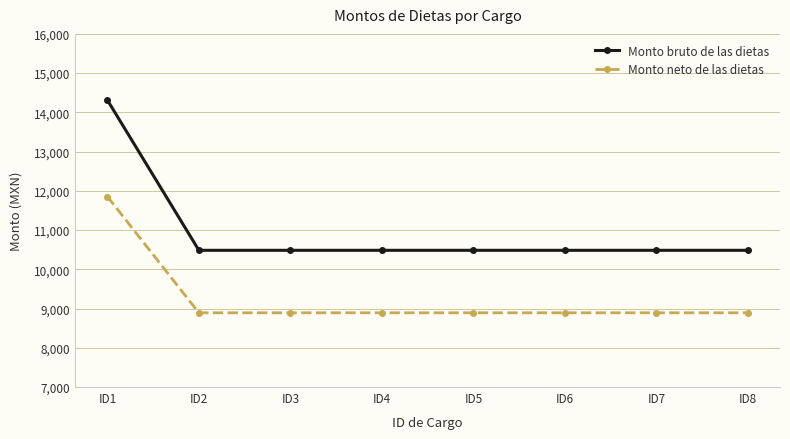

List the series in order of their overall mean, highest first.

Monto bruto de las dietas, Monto neto de las dietas